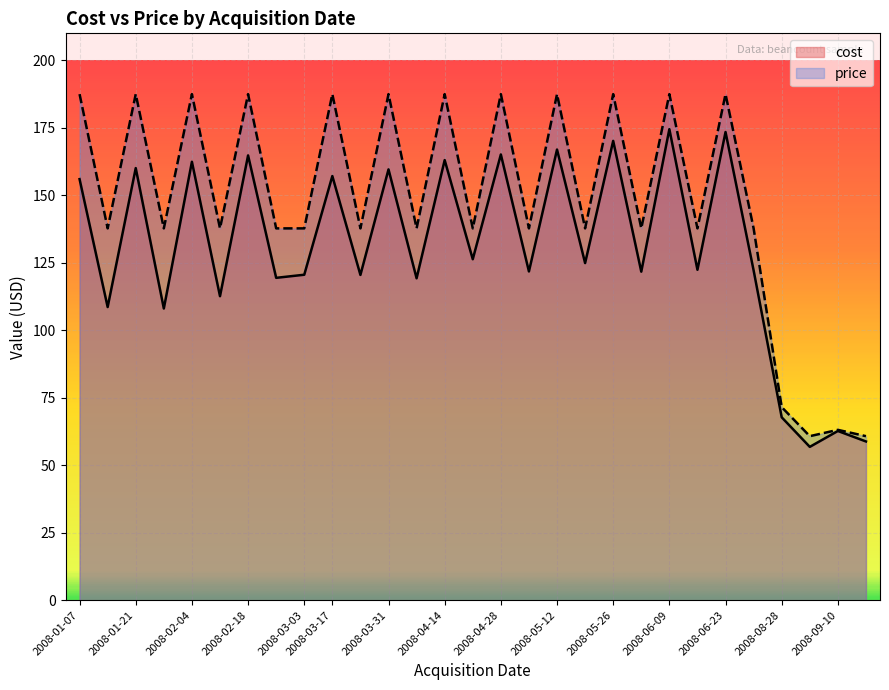

What is the maximum value for price?

187.5